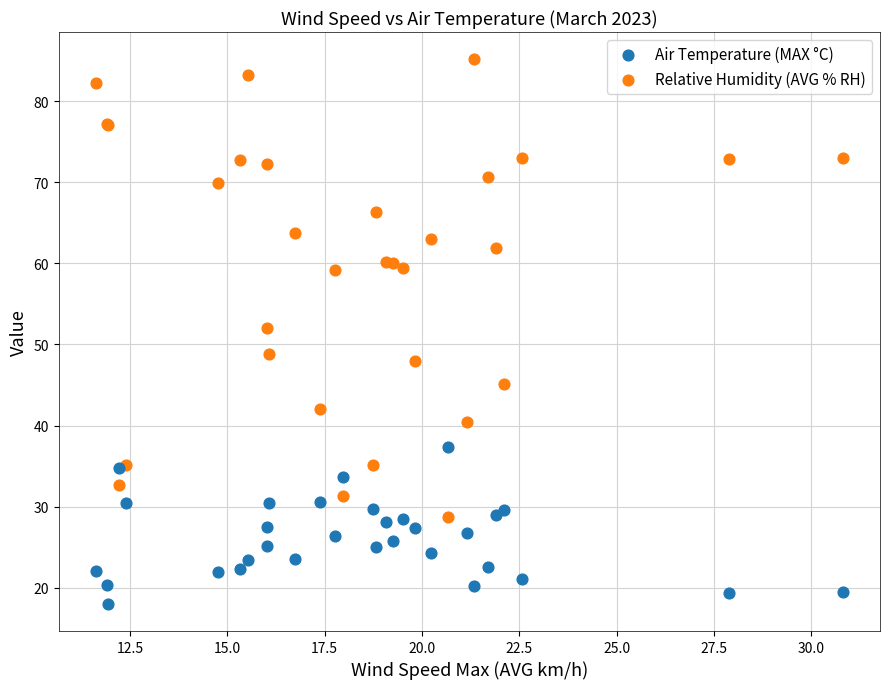

Across all series, what Y value is closest to 51?

52.0